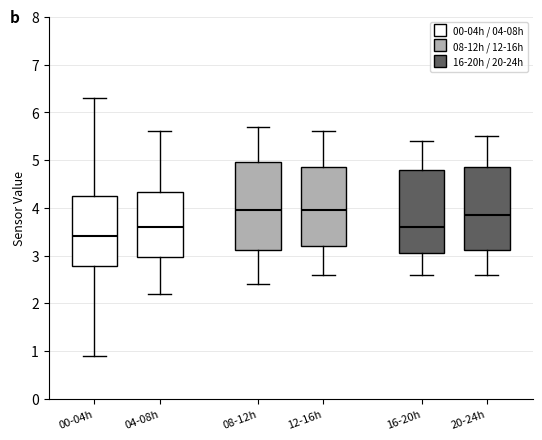

Reading left to right, read every box against the y-axis: the position of its median line, the range the box covers, and the ends of its whiskers. The values are not printed on the chart, so give them approximately, as read against the axis.

00-04h: median 3.4, box 2.8 to 4.3, whiskers 0.9 to 6.3
04-08h: median 3.6, box 3.0 to 4.3, whiskers 2.2 to 5.6
08-12h: median 4.0, box 3.1 to 5.0, whiskers 2.4 to 5.7
12-16h: median 4.0, box 3.2 to 4.9, whiskers 2.6 to 5.6
16-20h: median 3.6, box 3.1 to 4.8, whiskers 2.6 to 5.4
20-24h: median 3.9, box 3.1 to 4.9, whiskers 2.6 to 5.5